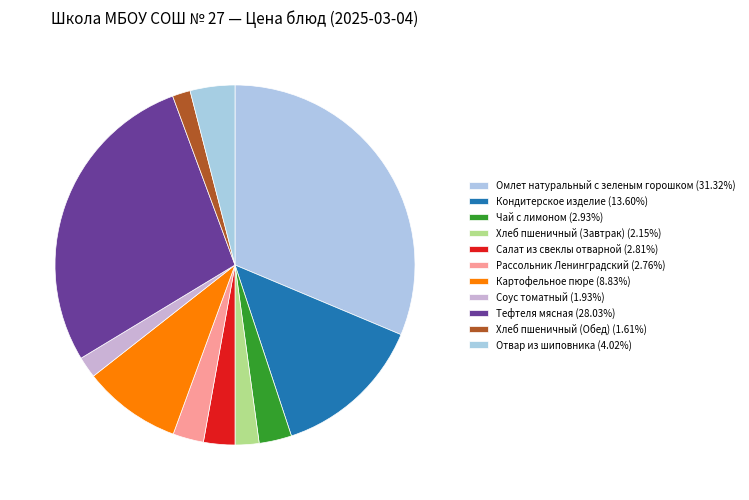

Is there any slice that represents more than half of the pie?

No